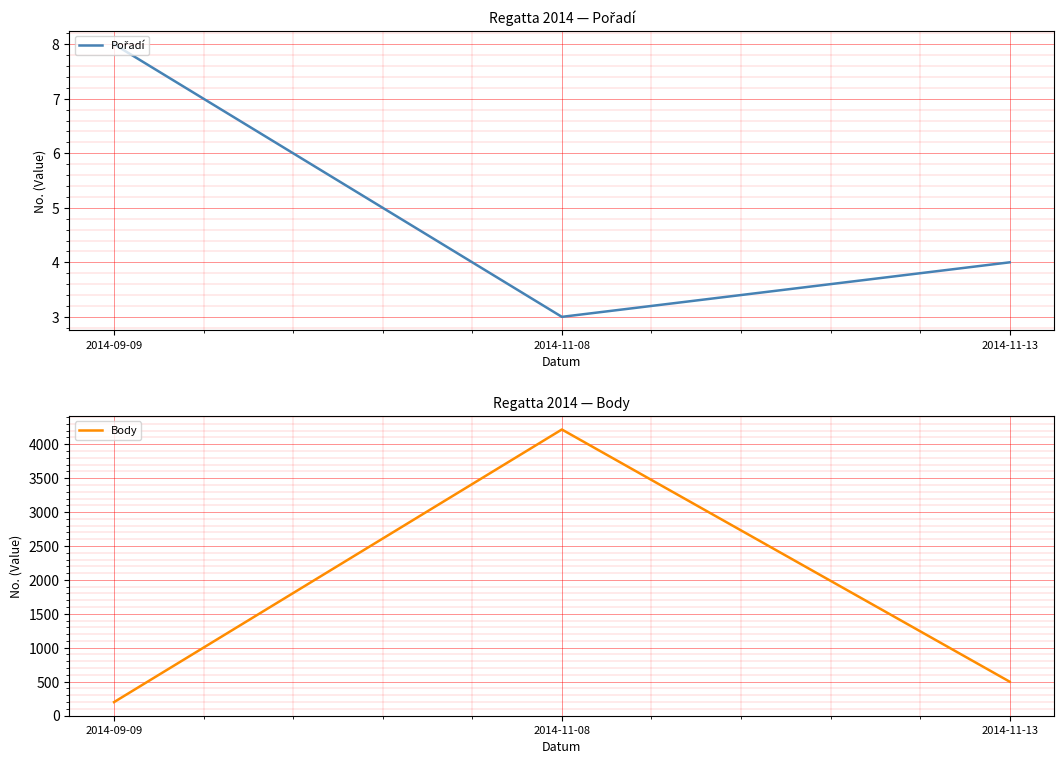

Count the number of categories in the chart.

3